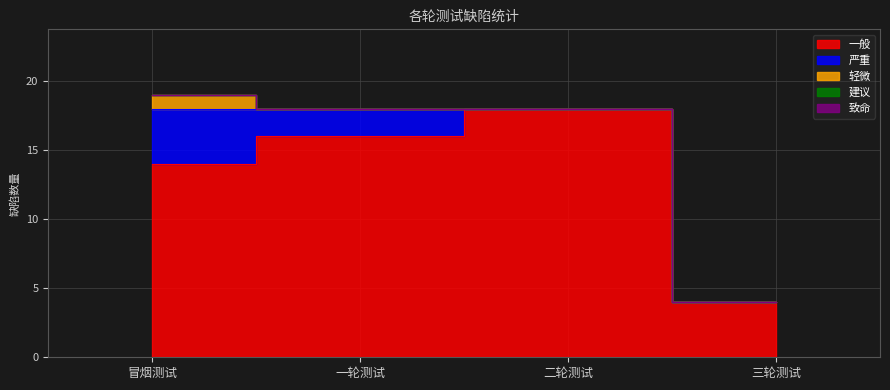

What are all the series names shown in the legend?

一般, 严重, 轻微, 建议, 致命